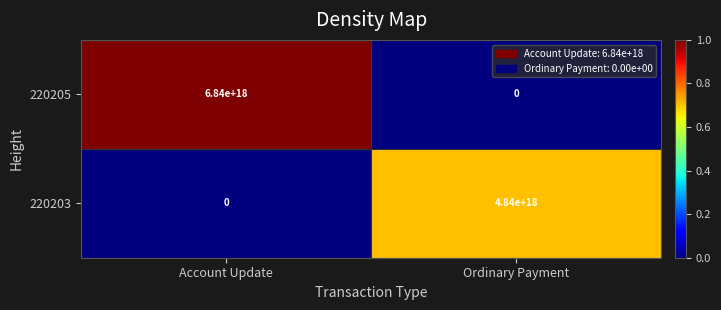

Which series changed the most between Account Update and Ordinary Payment?

220205